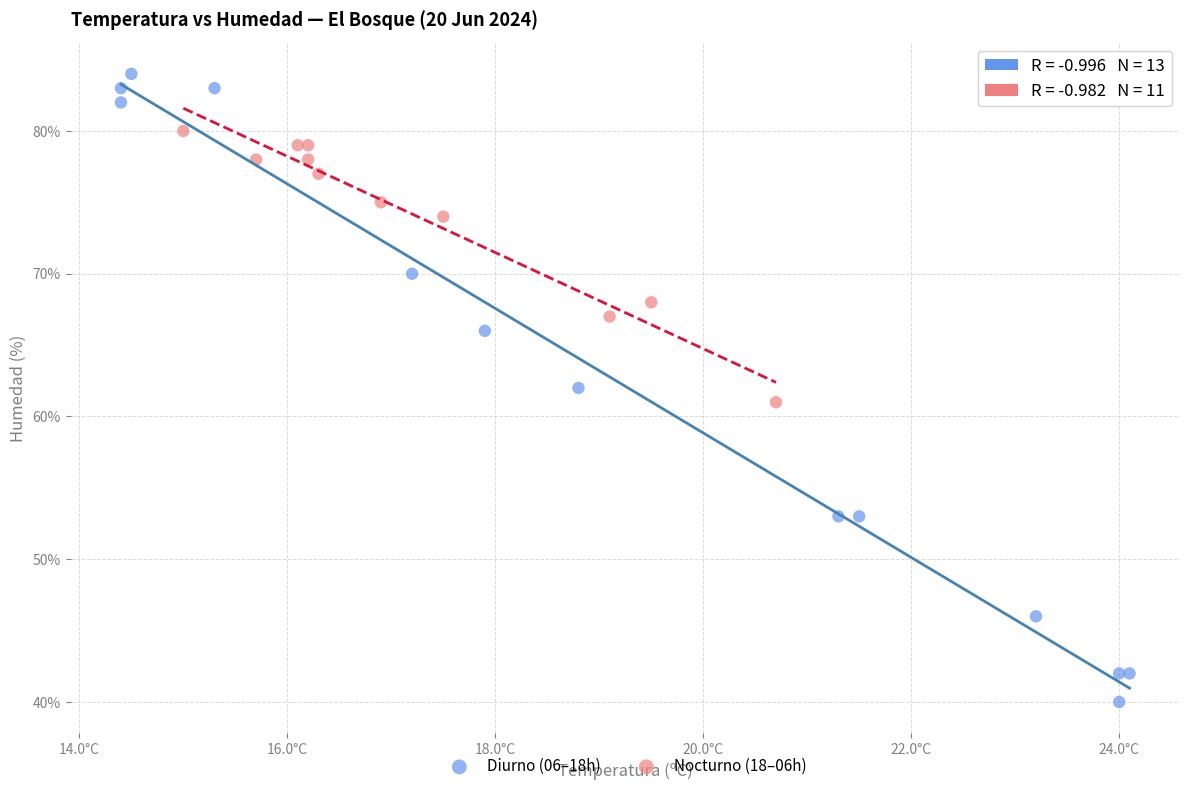

Which series contains the lowest Y value?

Diurno (06–18h)